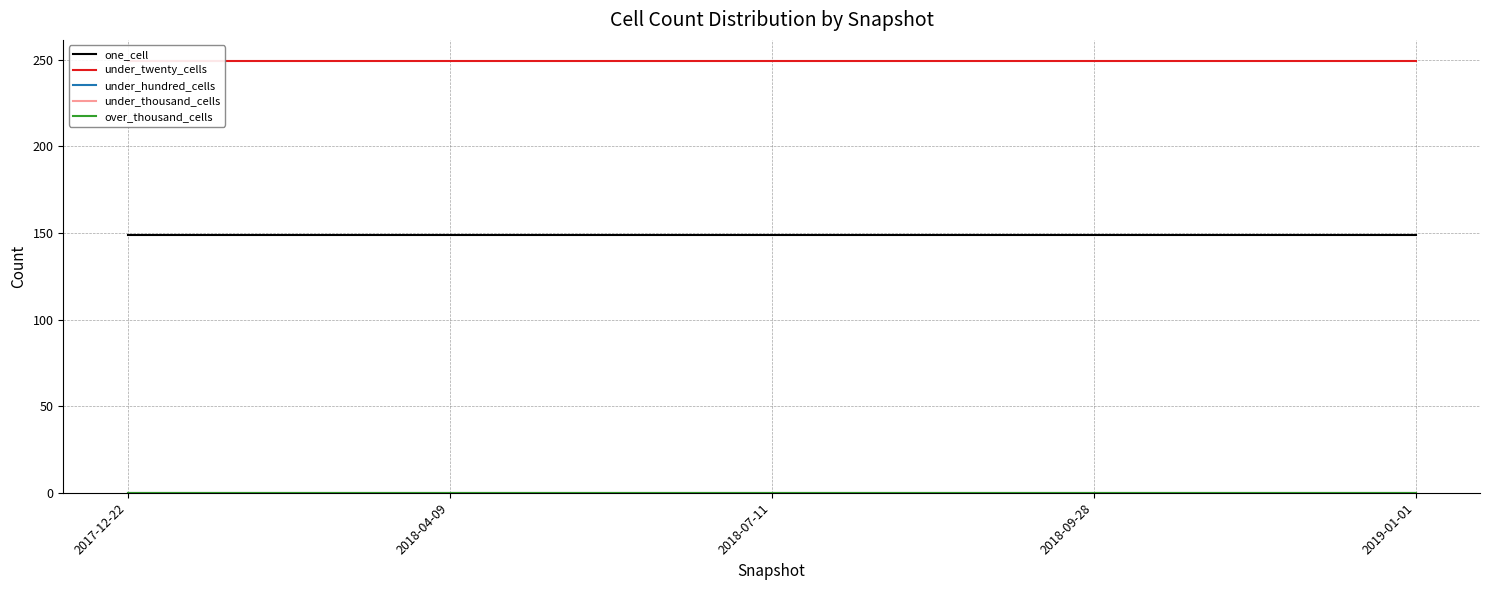

At how many categories does at least one series exceed 133?

5